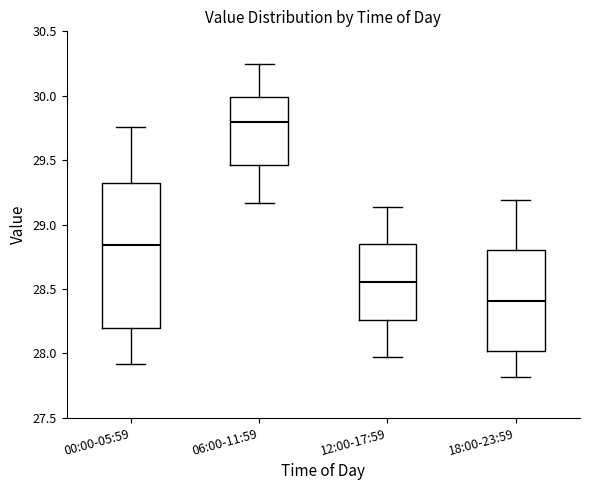

Which box is the tallest, from its lower edge to its upper edge?

00:00-05:59